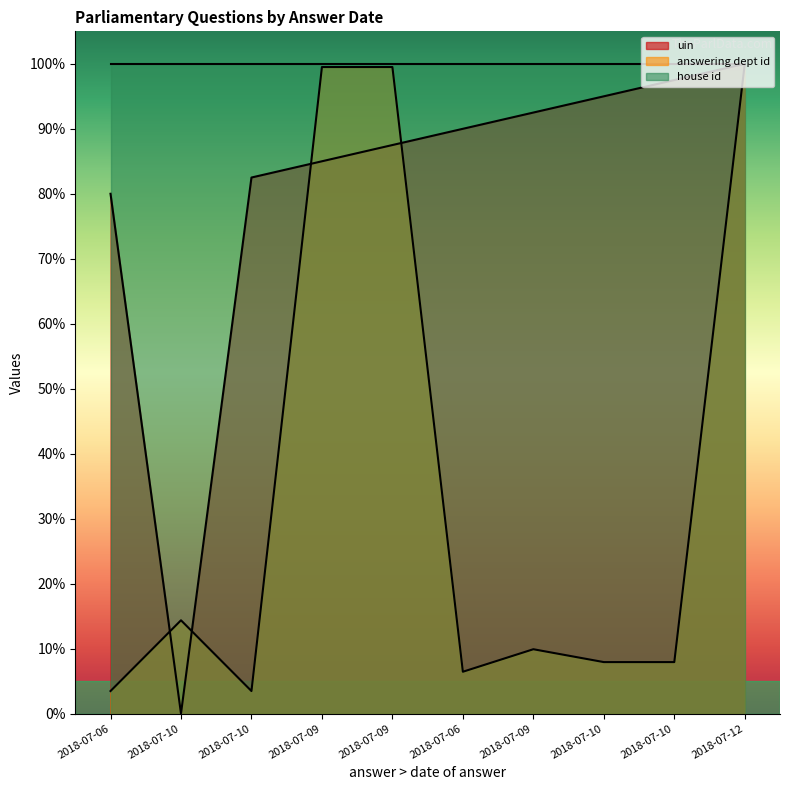

What is the approximate value of uin at 2018-07-10?

95.0